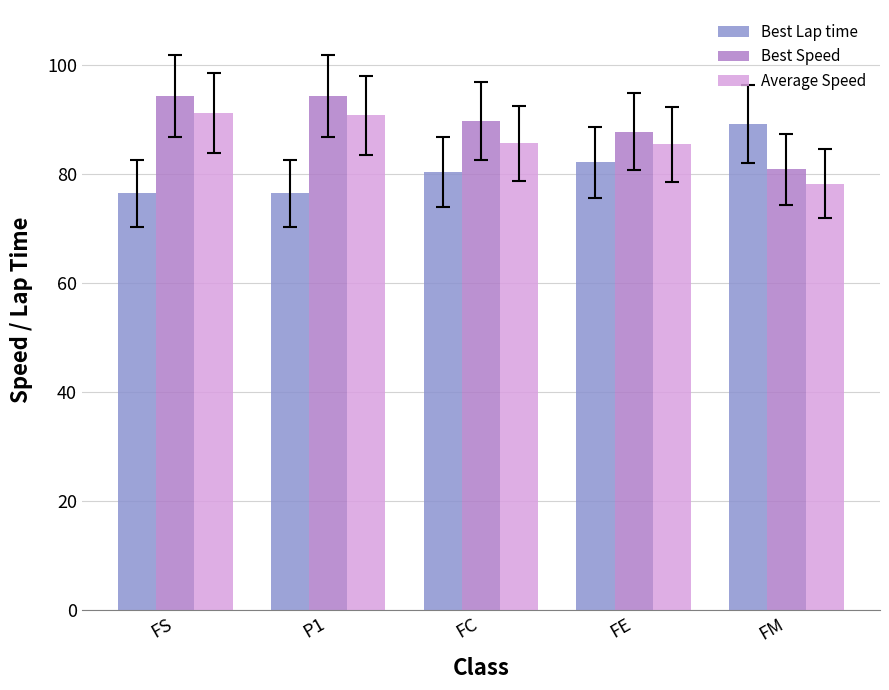

Are the bars horizontal?

No